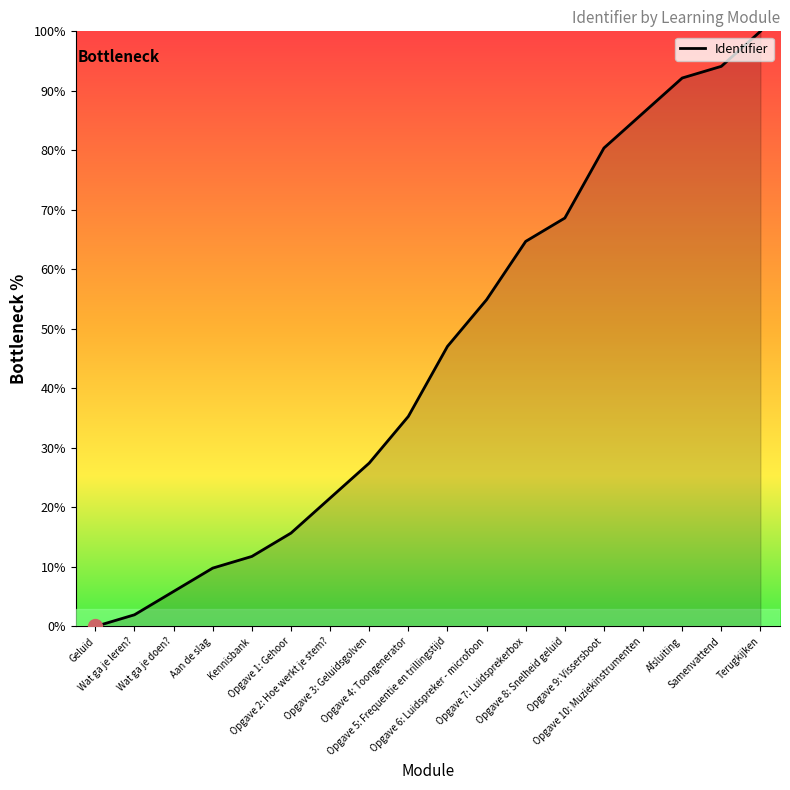

Is it true that the value at Wat ga je doen? is 5.9?

True